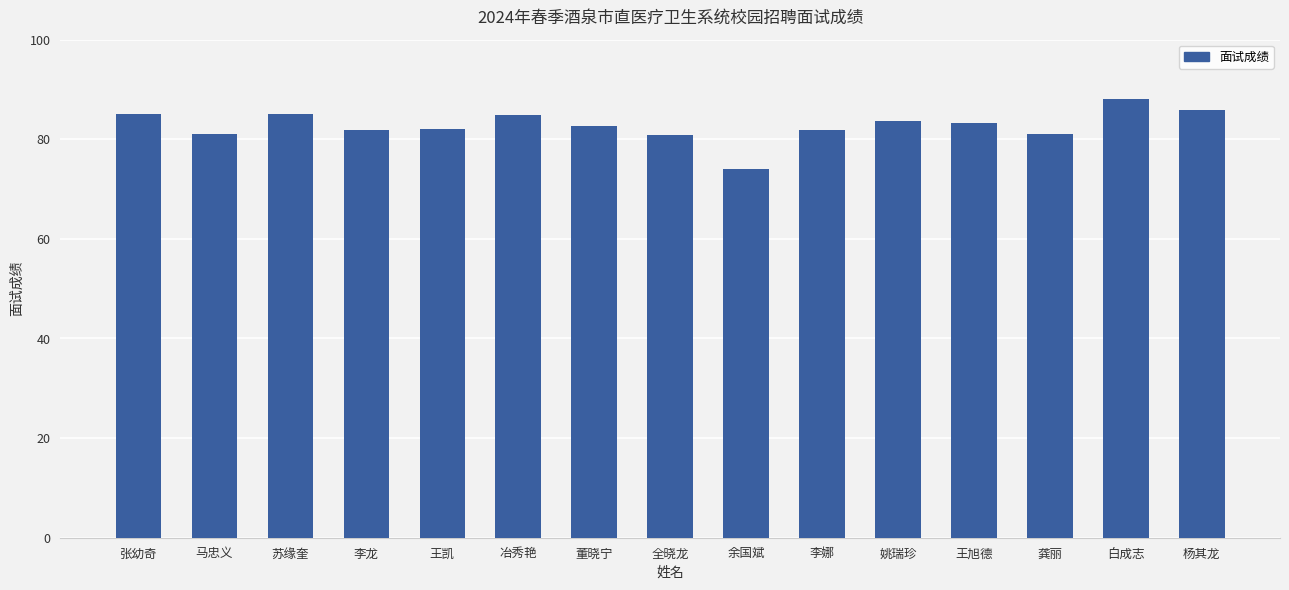

Are the bars horizontal?

No